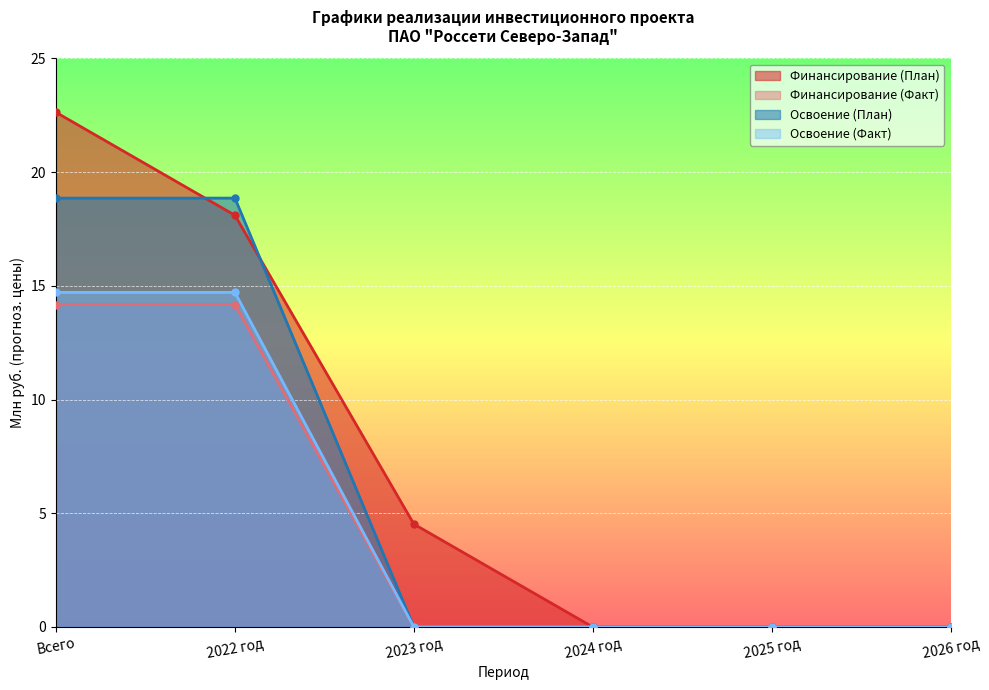

At which category is the sum across all series the highest?

Всего